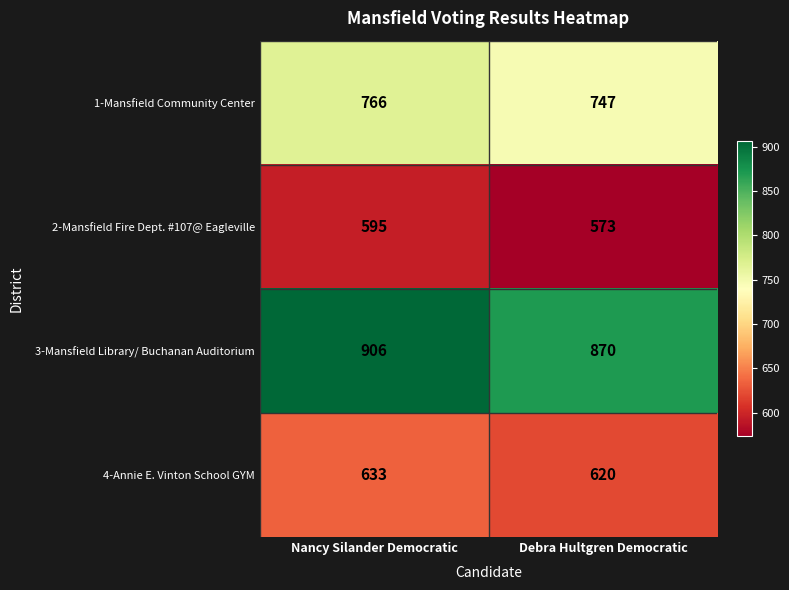

What is the sum of all 3-Mansfield Library/ Buchanan Auditorium values?

1776